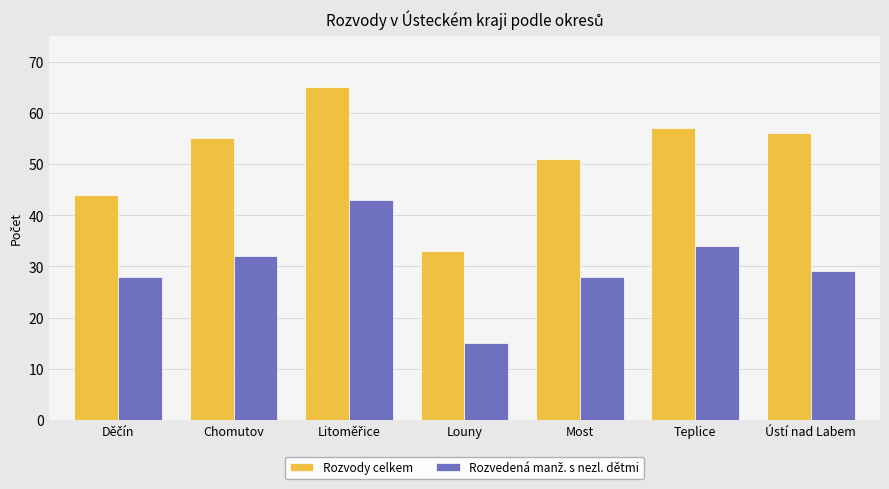

What is the total value across all series at Louny?

48